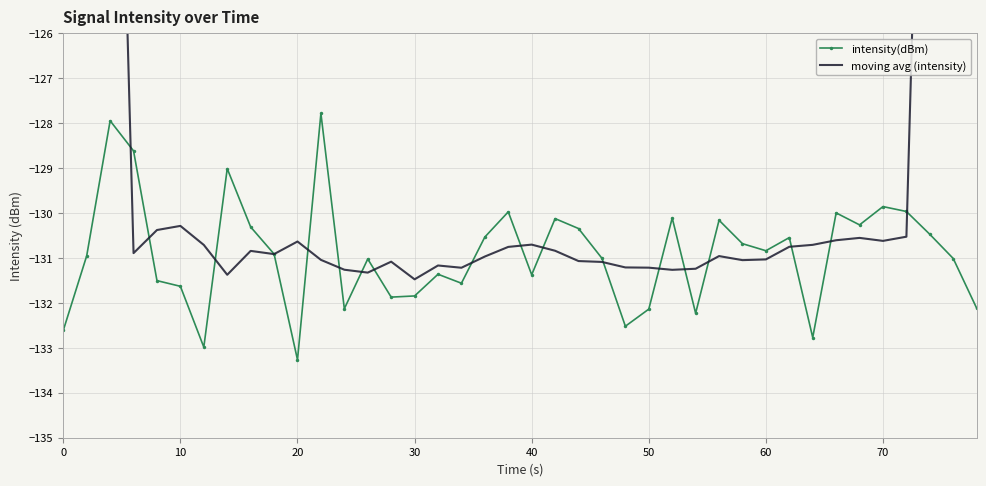

After their last crossing, which series has the higher values: intensity(dBm) or moving avg (intensity)?

moving avg (intensity)